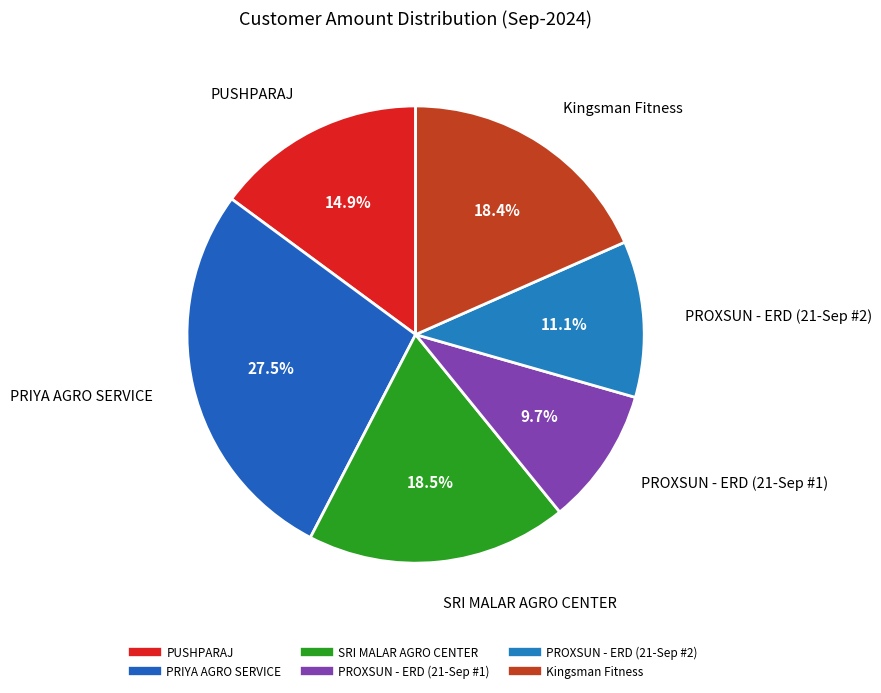

Does Kingsman Fitness account for over 50% of the chart?

No